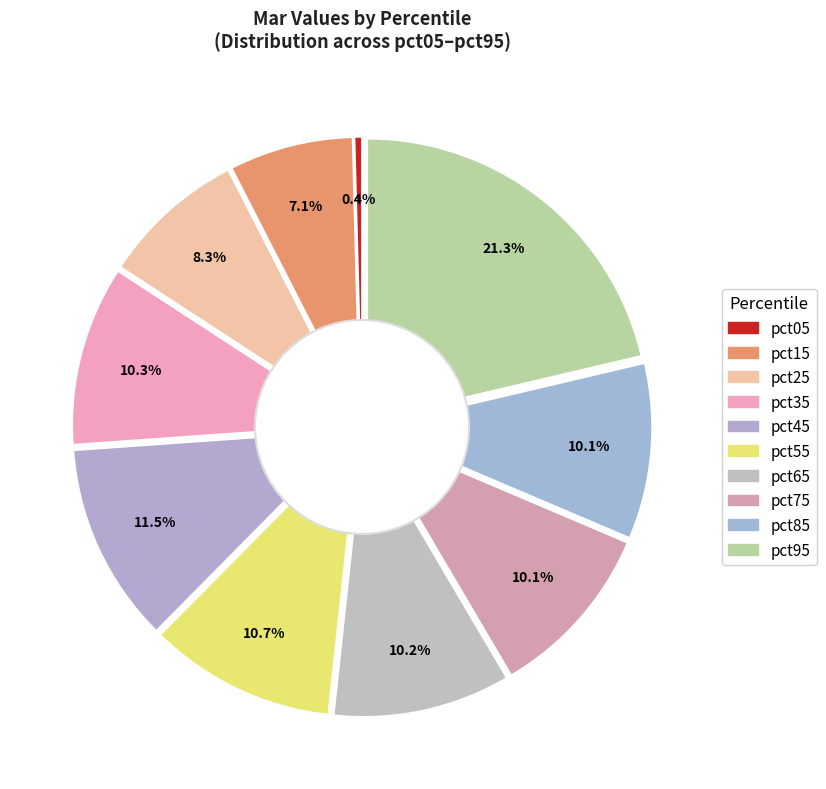

What is the largest slice in the pie chart?

pct95